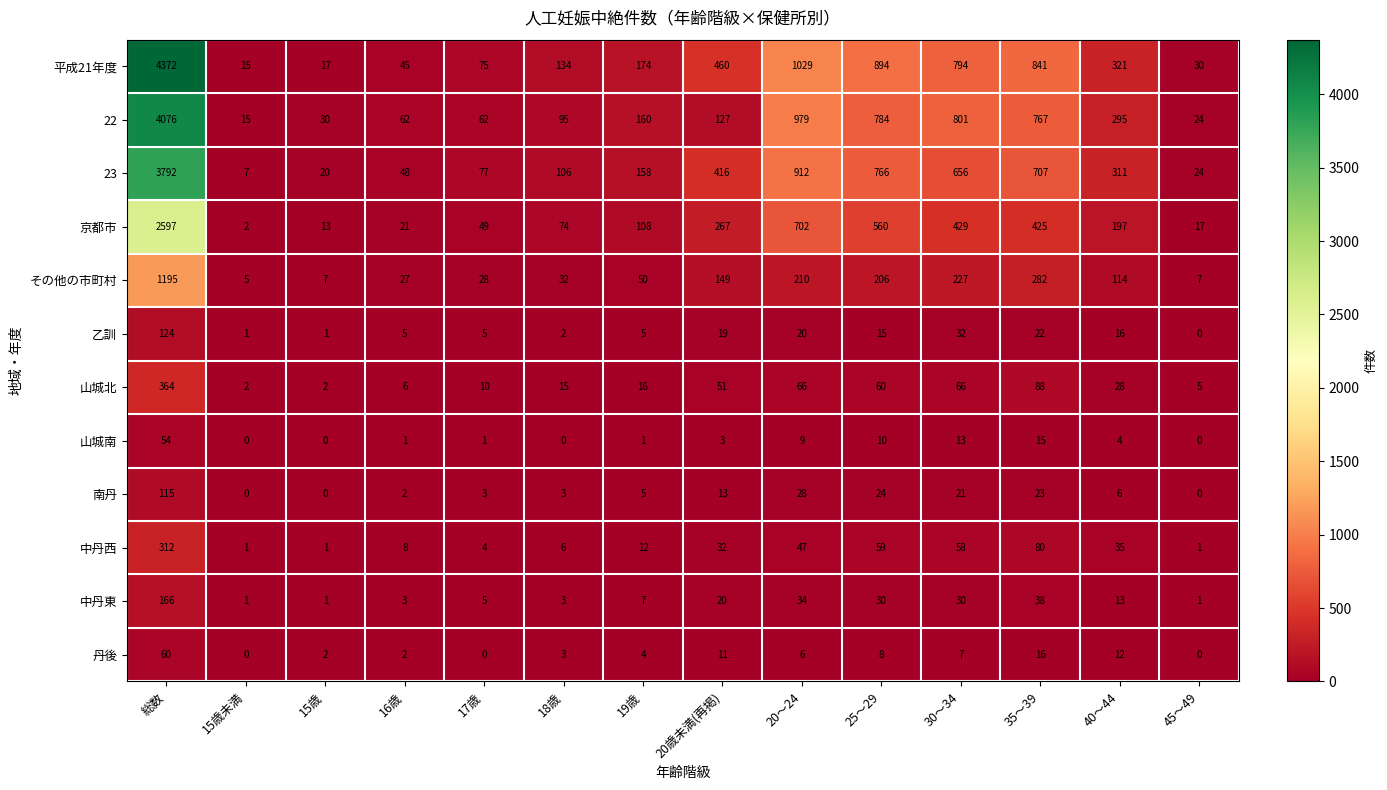

What is the difference between the 丹後 values at 20歳未満(再掲) and 18歳?

8